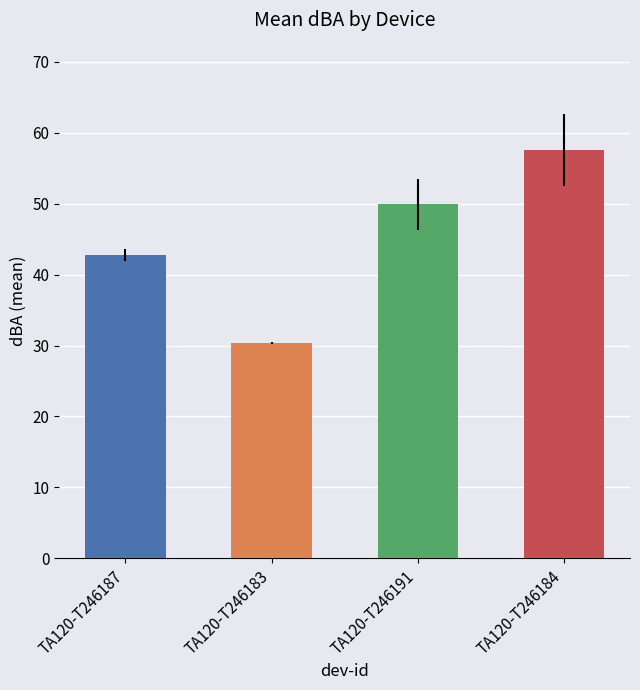

What is the difference between the maximum and minimum values in the TA120-T246184 series?

13.4